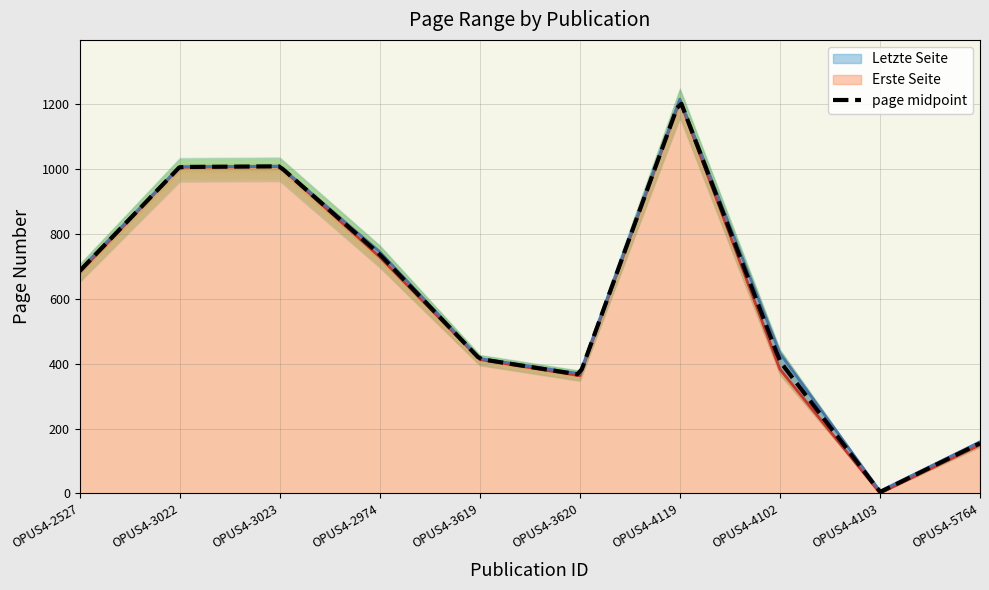

How many lines are shown in the chart?

2